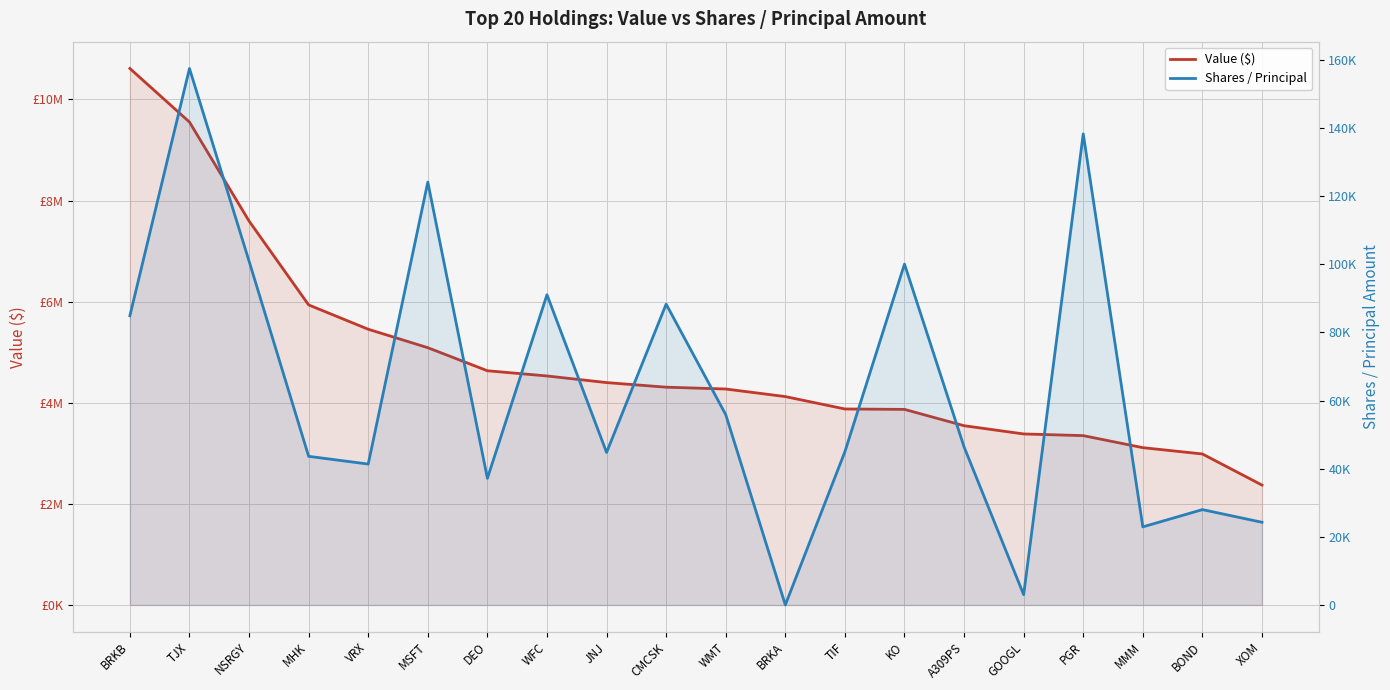

At which category is the sum across all series the highest?

BRKB